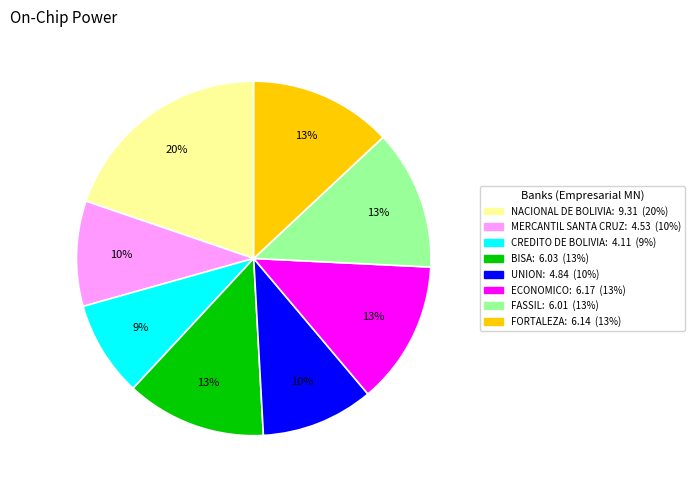

To the nearest percent, what portion does FORTALEZA represent?

13%